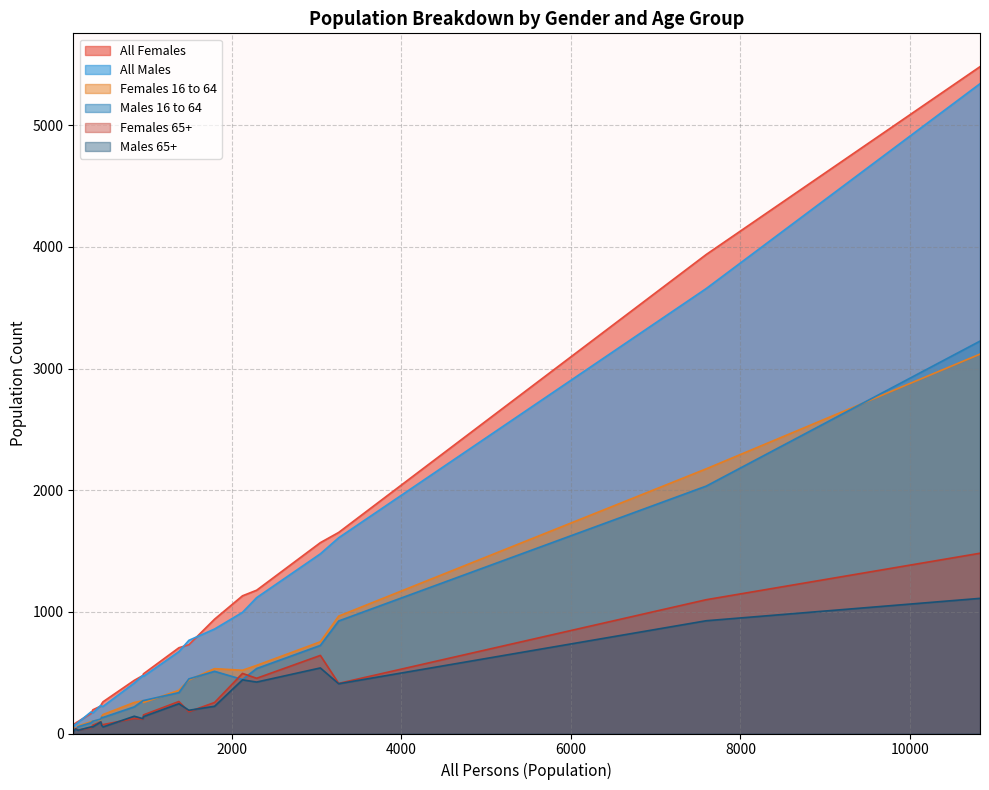

What is the sum of the Males 16 to 64 values at 364 and 133?

135